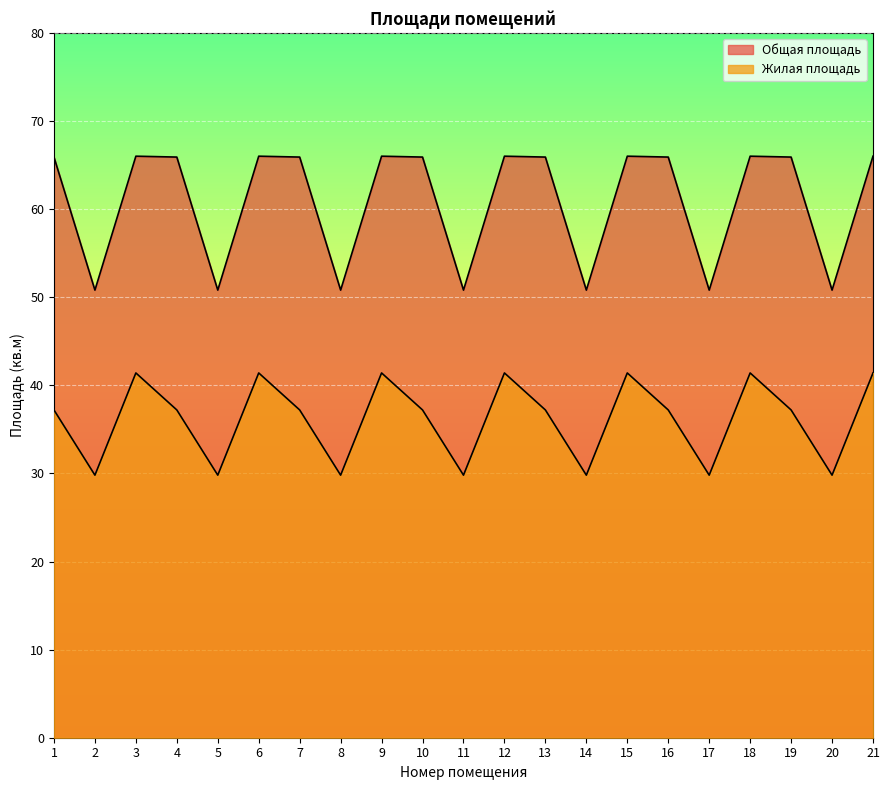

Rank the series by their maximum value, from highest to lowest.

Общая площадь, Жилая площадь